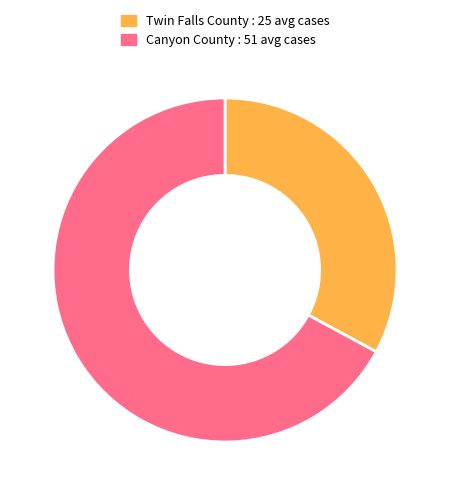

Does any single category account for the majority?

Yes